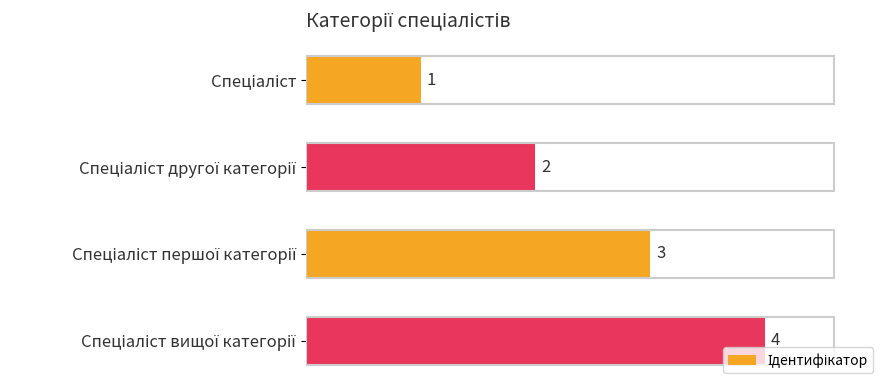

Count the values in the range 2 to 4.

3